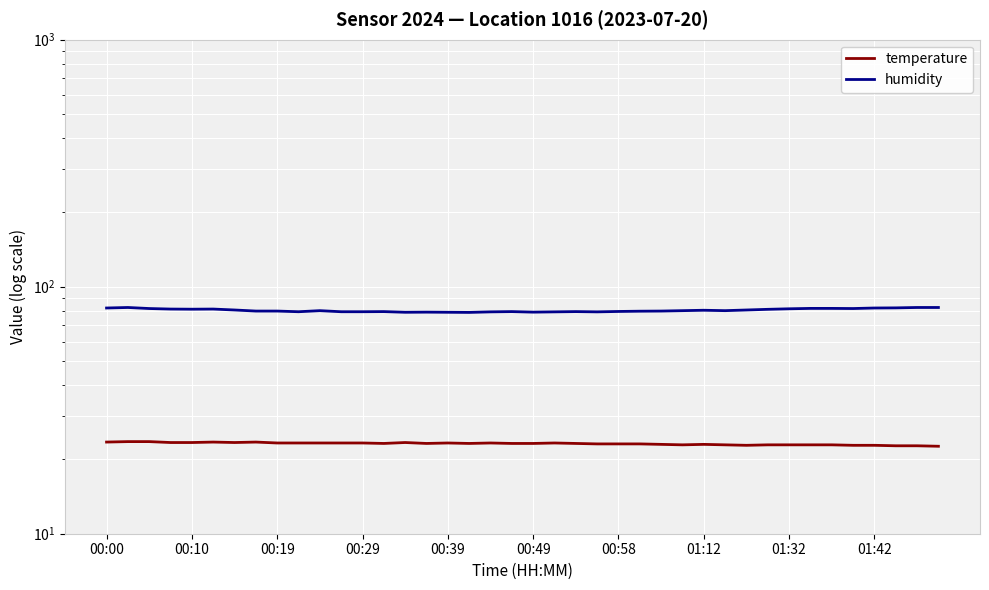

What is the minimum value shown in the chart?

22.6